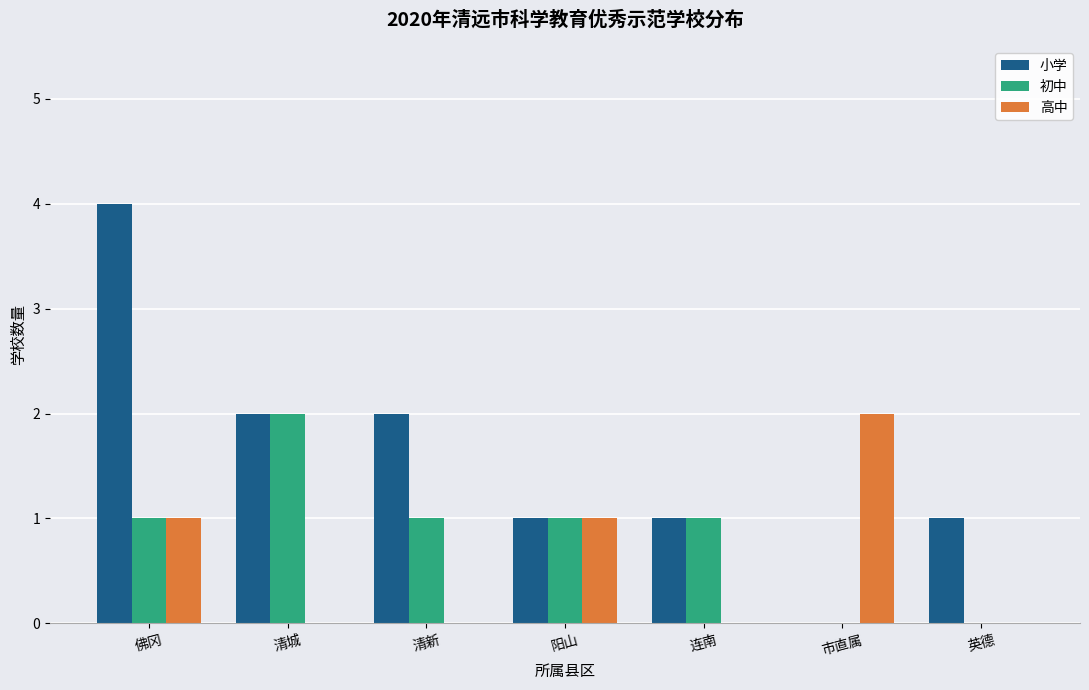

True or false: 初中 has a value of 1 at 连南.

True